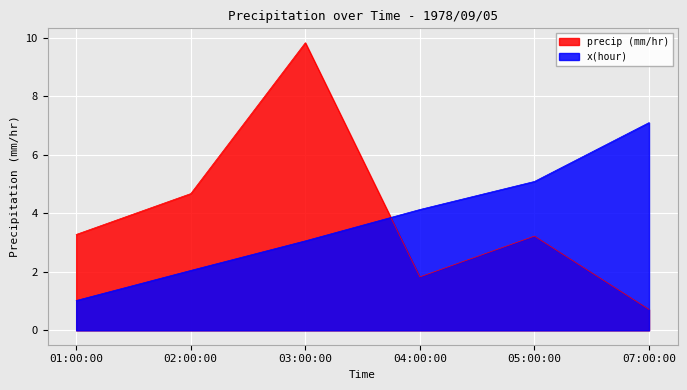

True or false: precip (mm/hr) and x(hour) cross at least once.

True